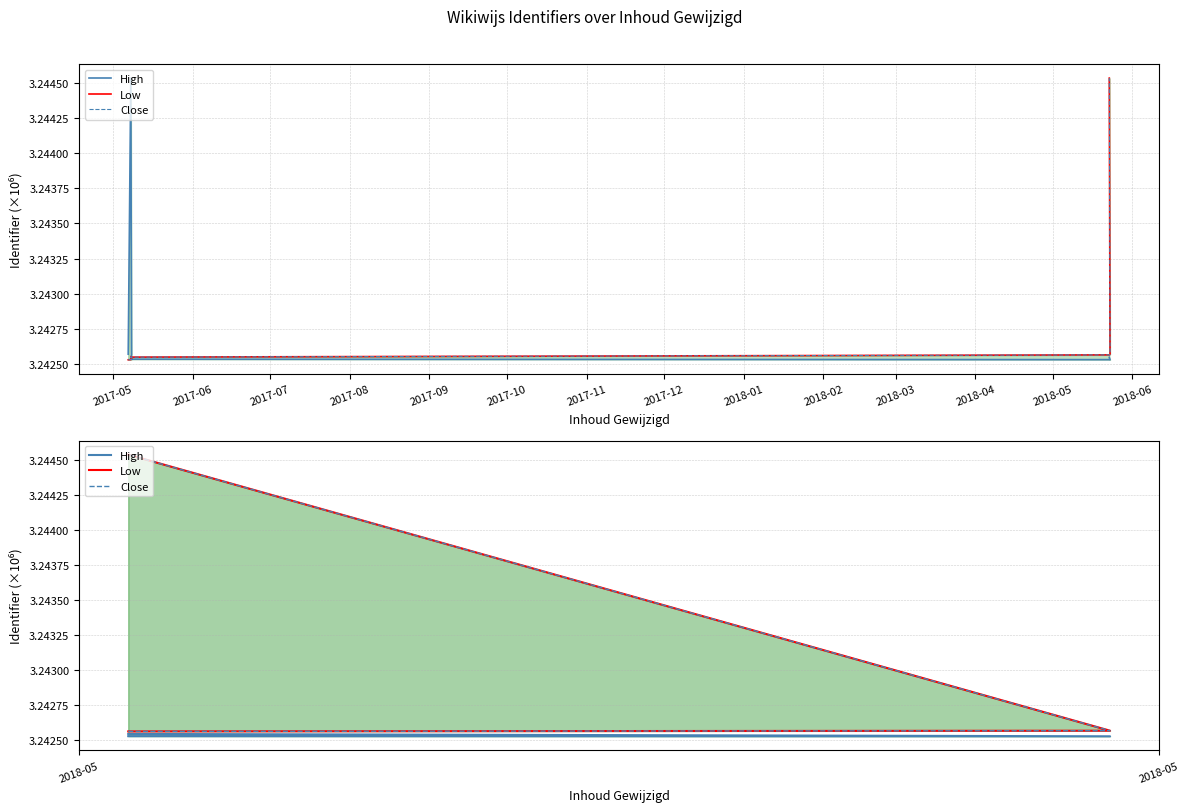

The Close series shows 3.2 at 2017-05. True or false?

True